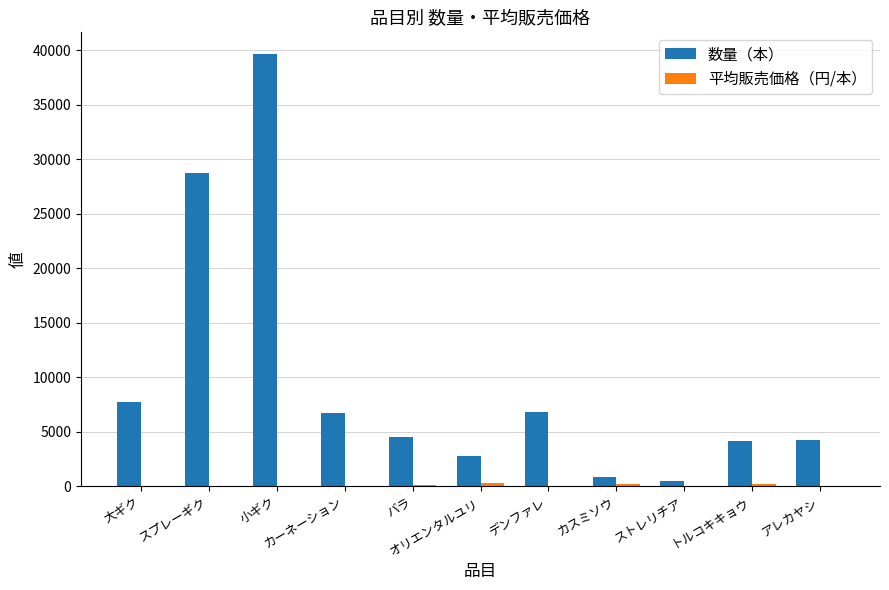

What is the greatest value displayed?

39680.0